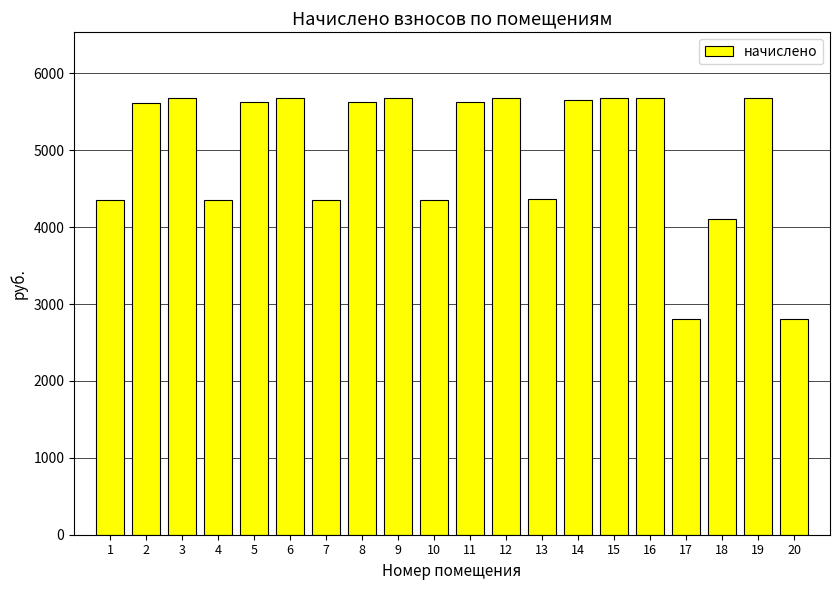

What is the change in value from 3 to 7?

-1332.2